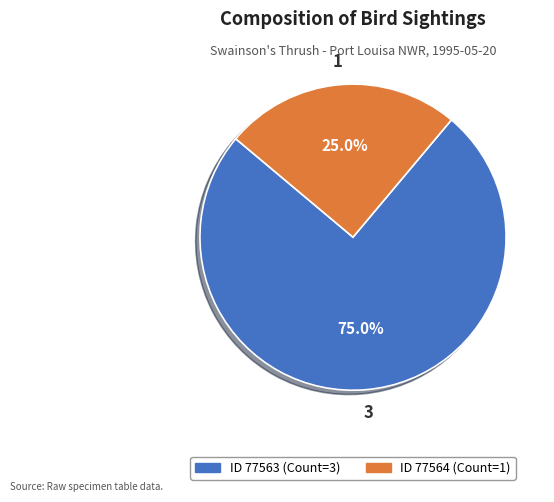

Is there a majority slice in this chart?

Yes